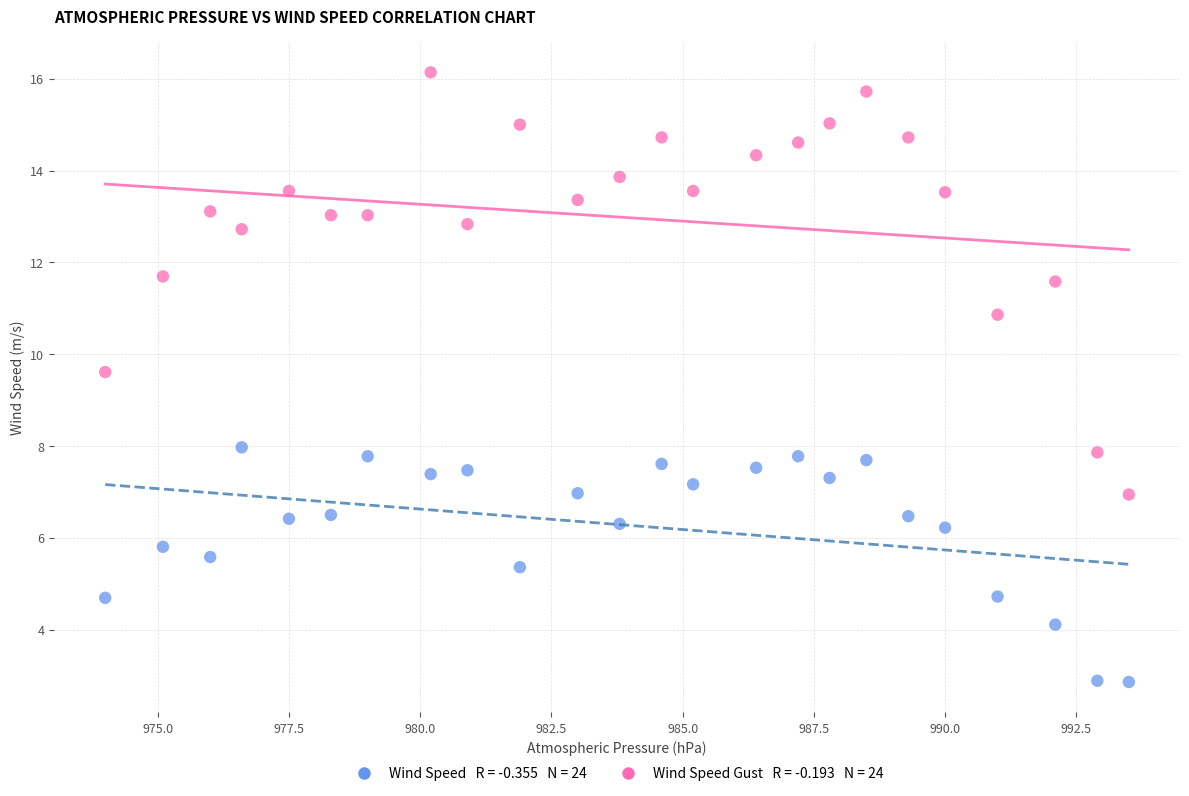

Across all data points, what is the range of Y values (max minus min)?

13.3